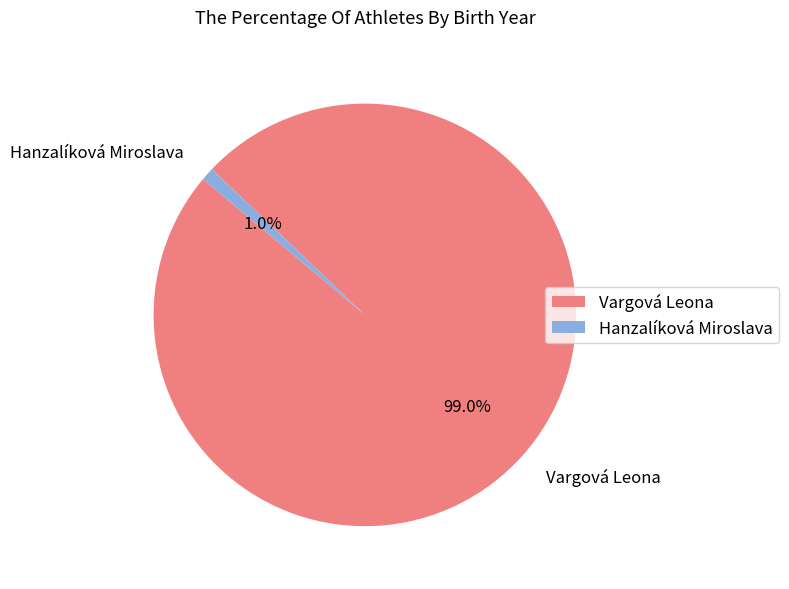

Which category has the smallest portion of the pie?

Hanzalíková Miroslava